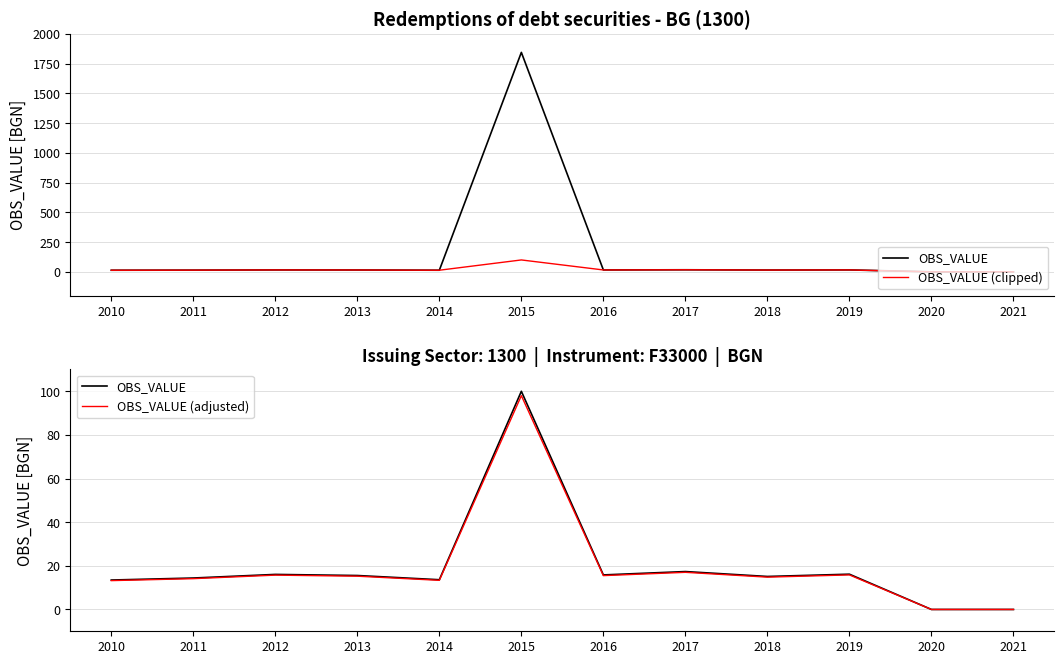

At which label is OBS_VALUE closest to 50?

2017